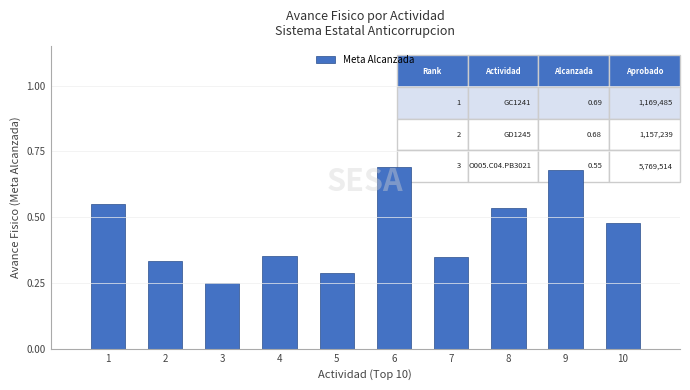

Which has a higher value, 5 or 6?

6